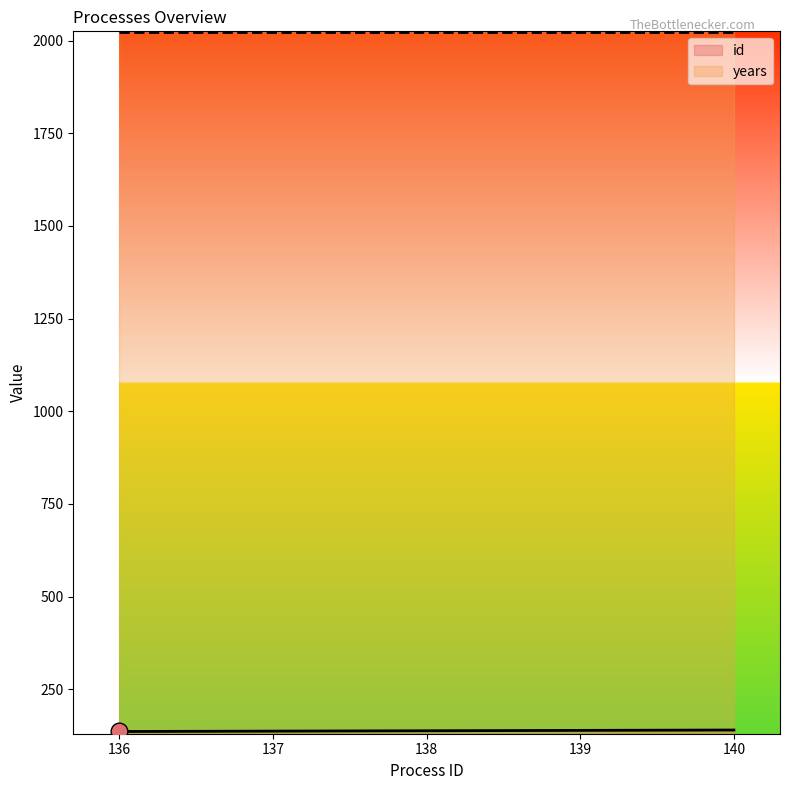

What is the minimum value shown in the chart?

136